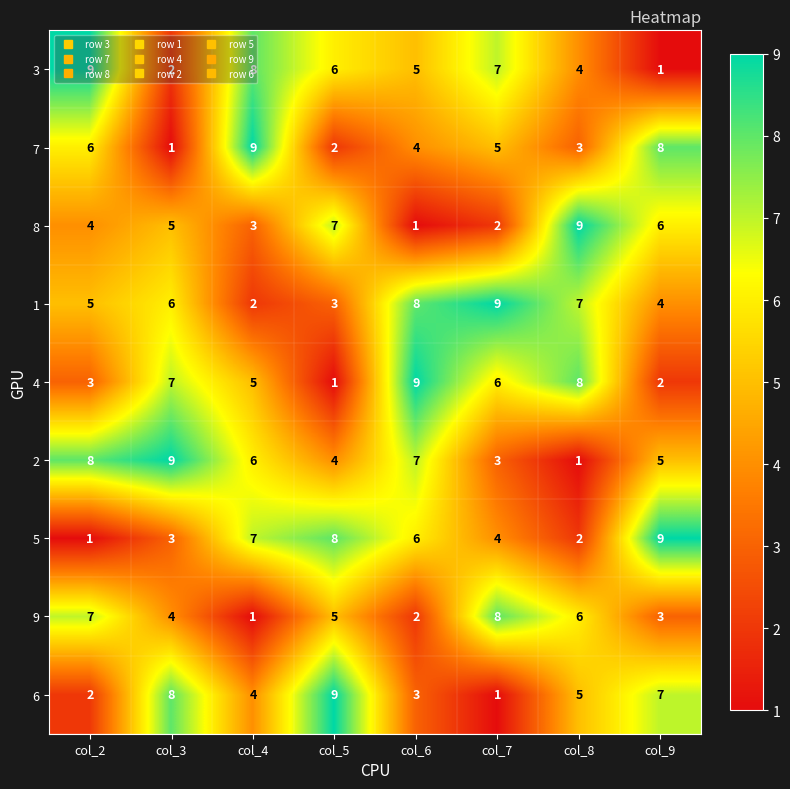

How many 1 values are between 4 and 8?

5